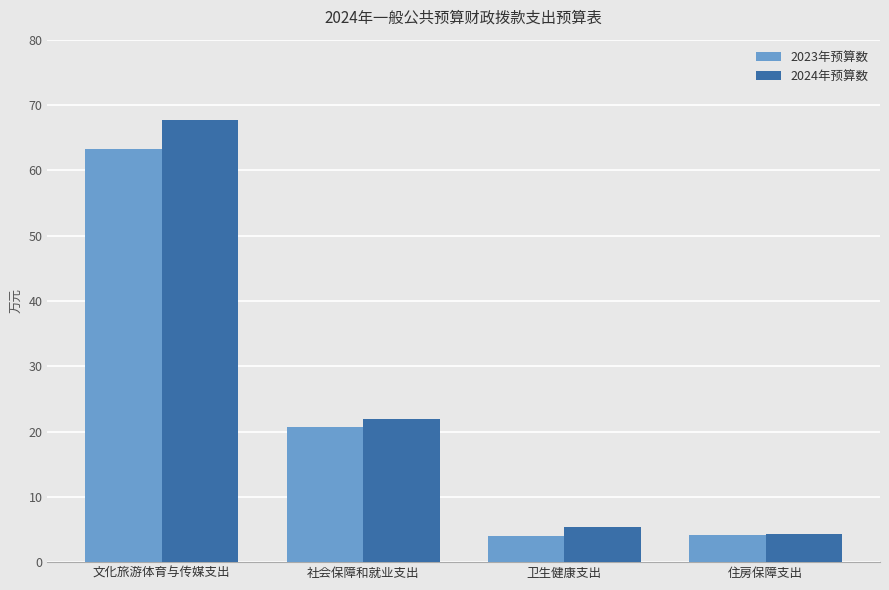

What is the difference between the 2024年预算数 values at 文化旅游体育与传媒支出 and 社会保障和就业支出?

45.7